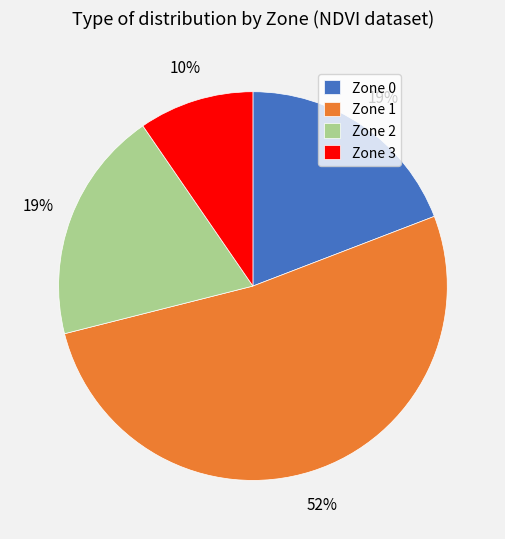

Combined, do Zone 0 and Zone 2 account for over 50%?

No